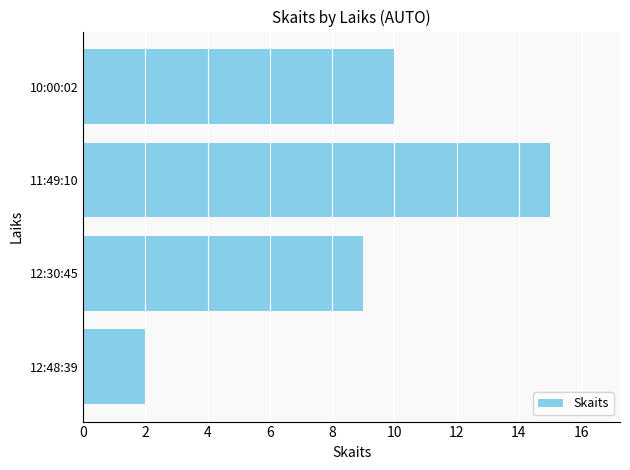

Reading top to bottom, extract all data points from this chart.

10	15	9	2